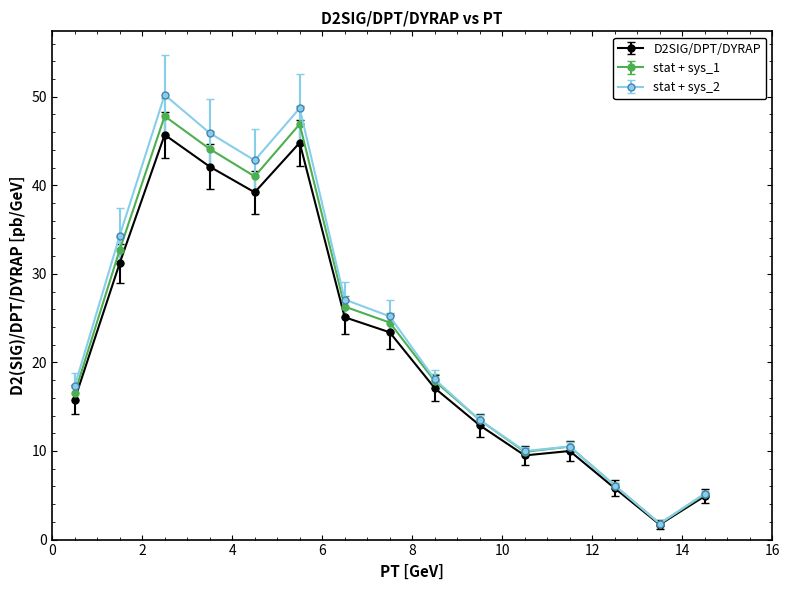

What is the value of the stat + sys_1 point at the 12th from the left?

10.5